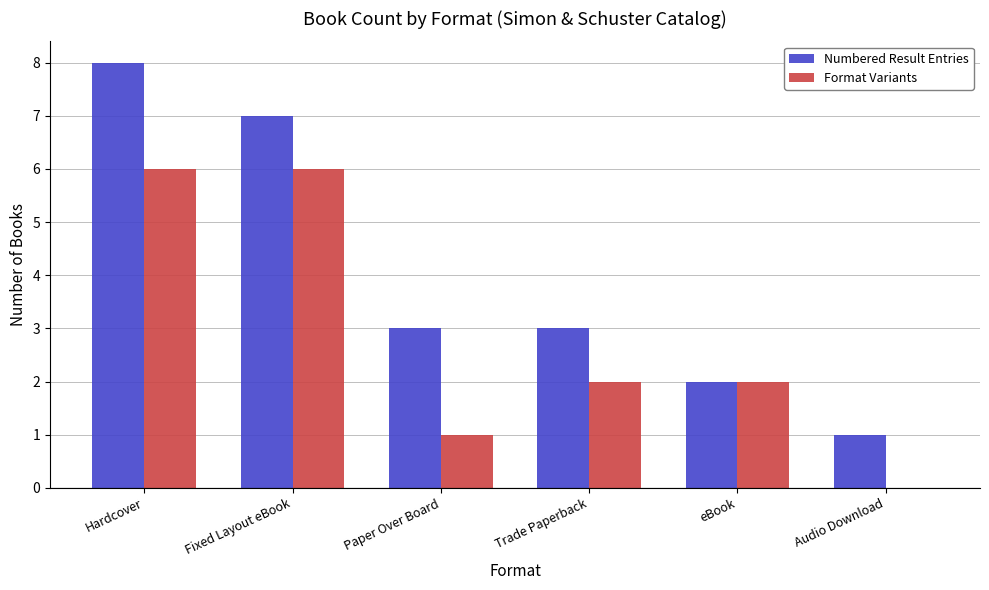

Count the Format Variants values in the range 1 to 6.

5